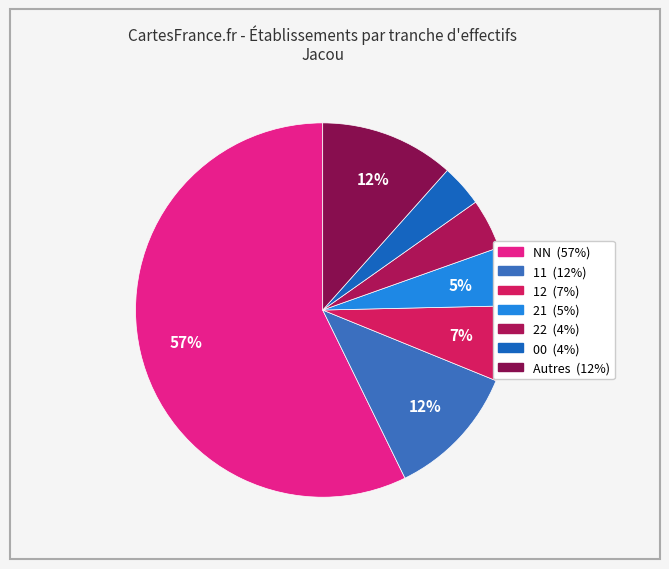

How many slices are in this pie chart?

7